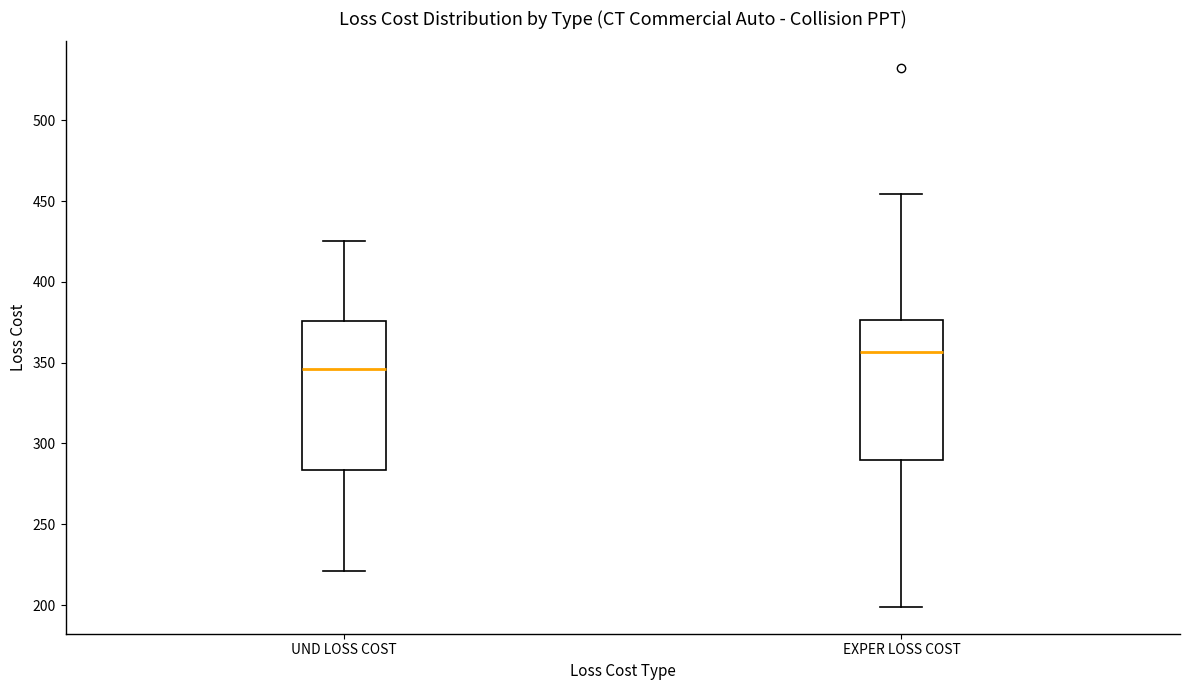

Comparing the boxes themselves (not the whiskers), which one is the tallest?

UND LOSS COST